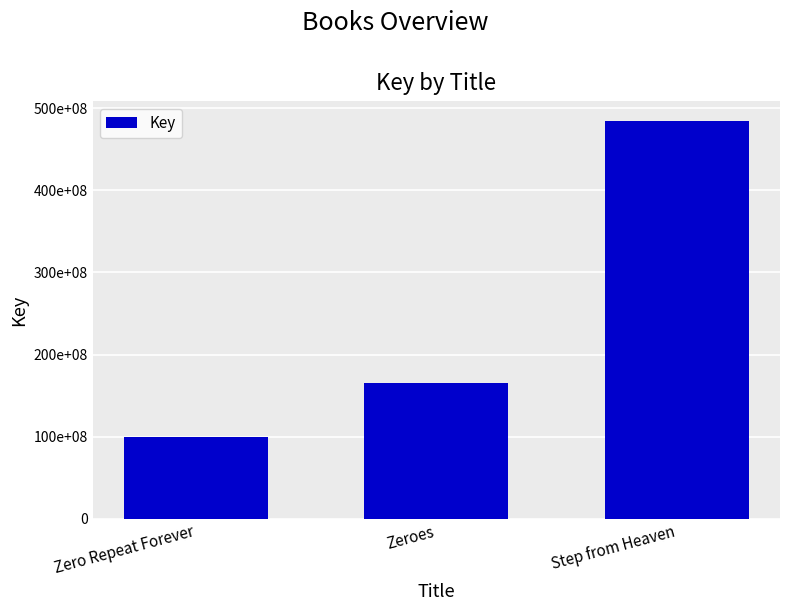

List the labels in order of value, smallest first.

Zero Repeat Forever, Zeroes, Step from Heaven